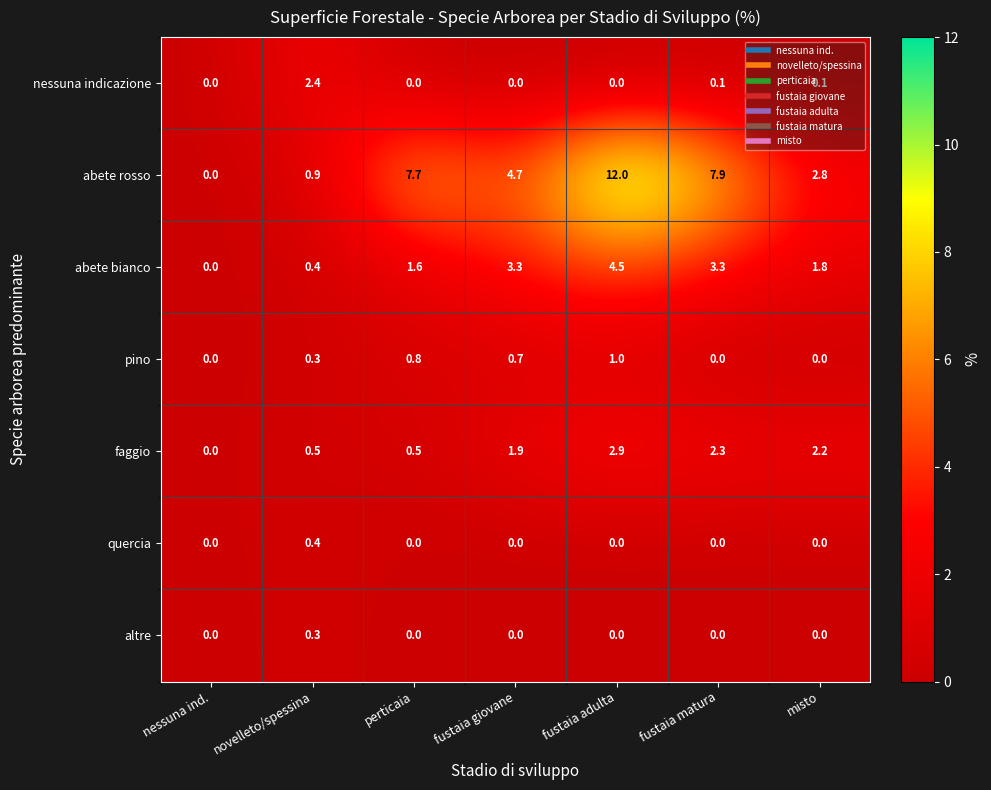

Is it true that nessuna indicazione equals 0.0 at perticaia?

True